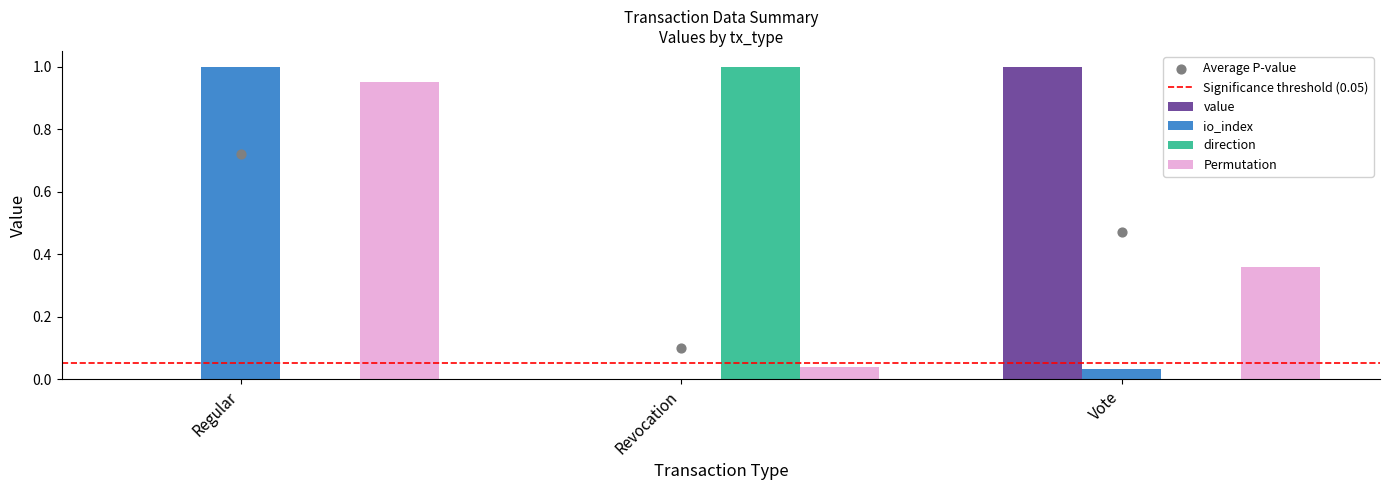

Which series reaches the minimum Y coordinate?

value